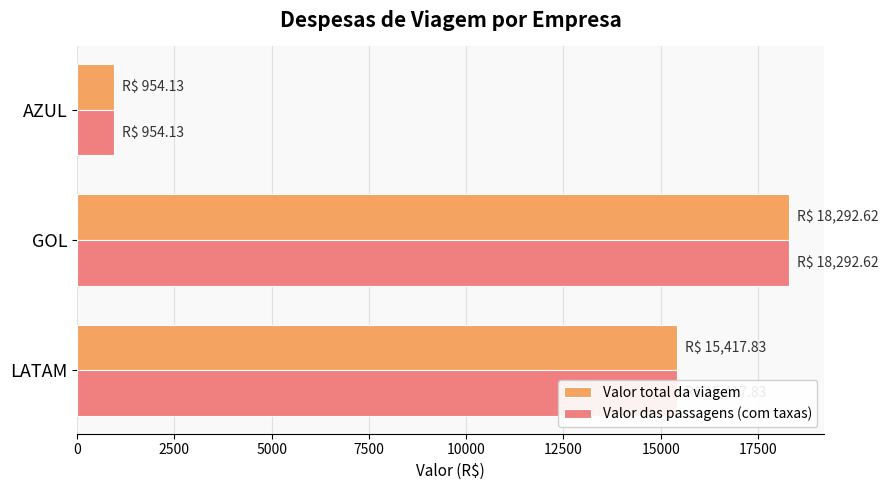

At which category is the sum across all series the highest?

GOL